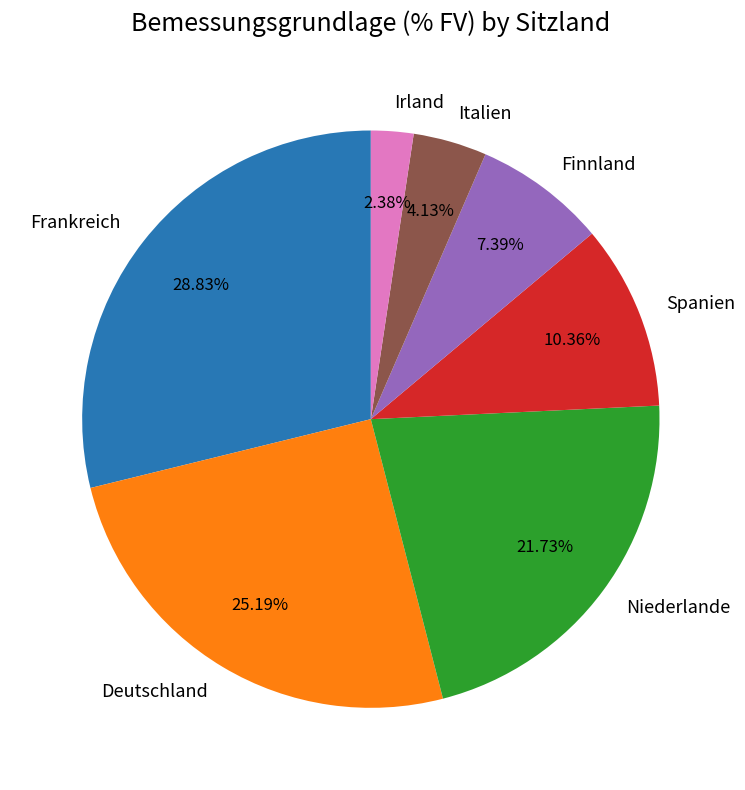

To the nearest percent, what is the combined percentage of Deutschland and Finnland?

33%